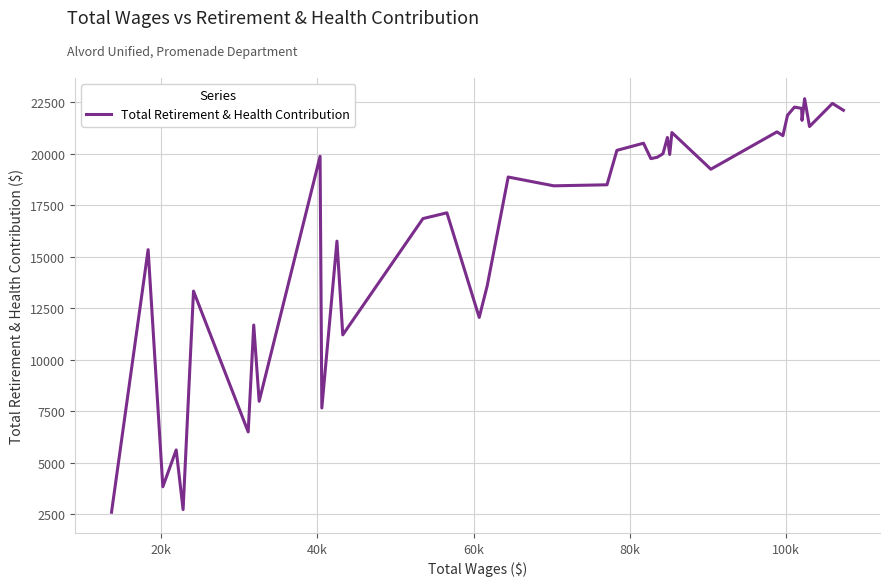

What is the difference between the maximum and minimum values?

20092